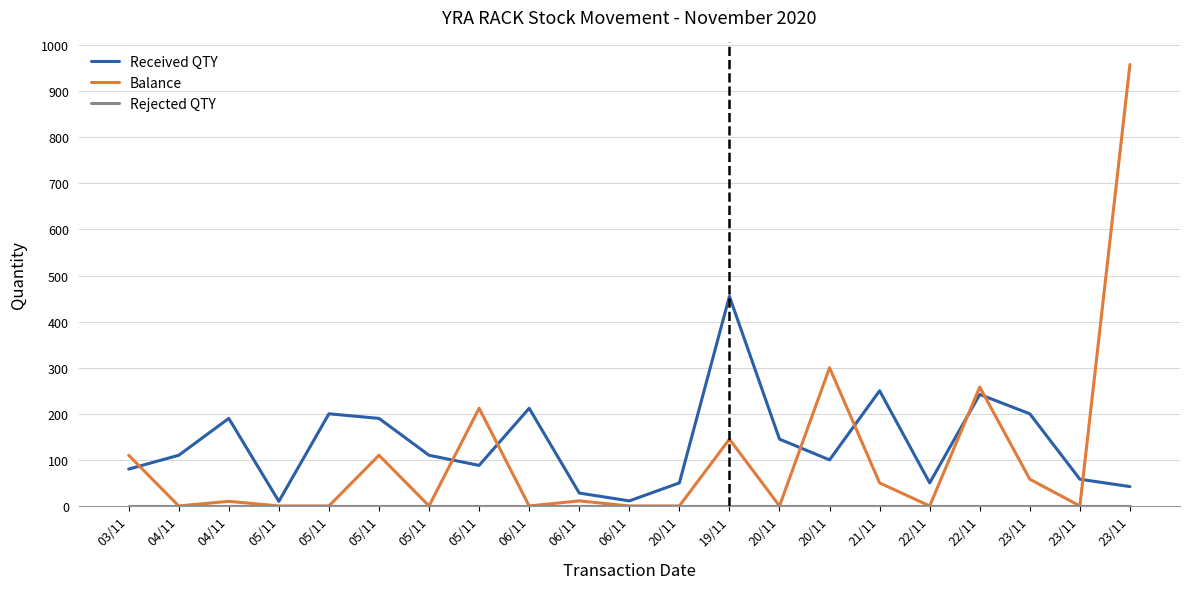

True or false: Balance has a value of 110 at 03/11.

True